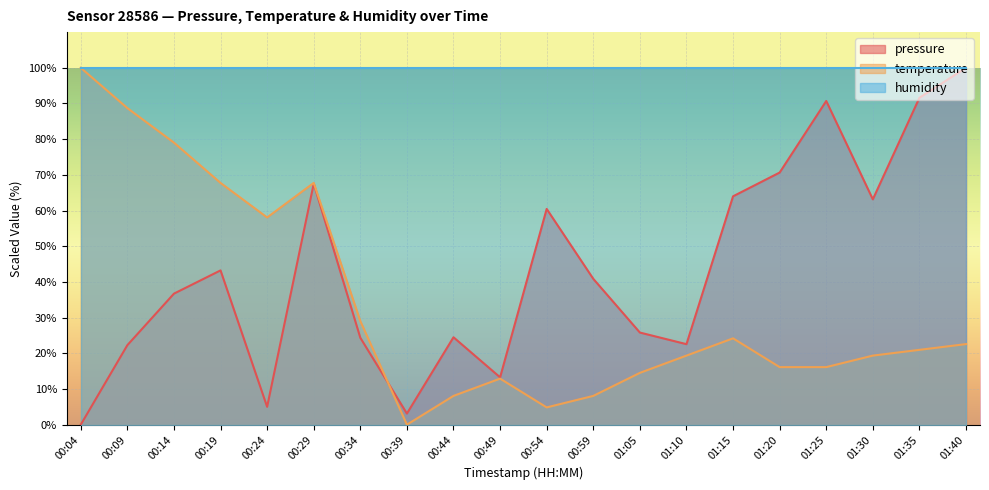

How many data points does each series have?

20